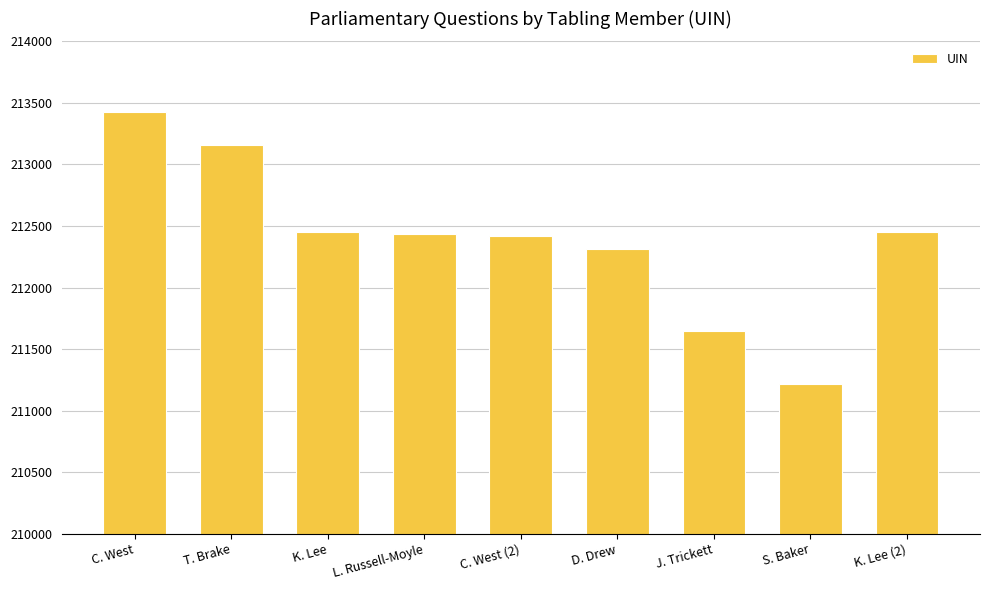

How many values are below 212434?

4